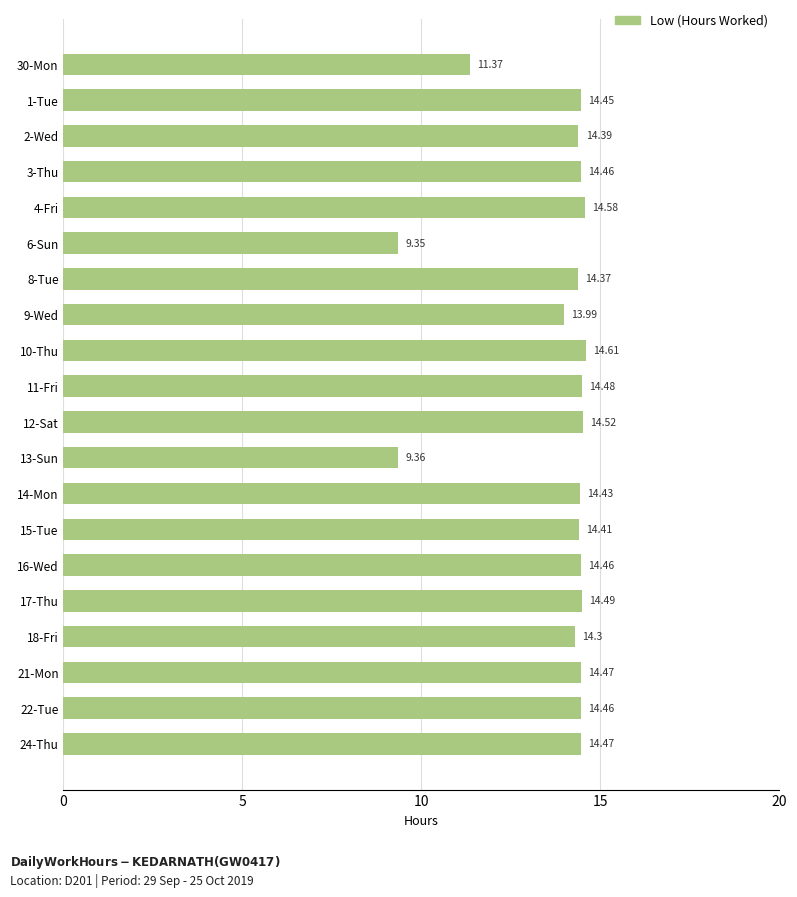

Between 6-Sun and 17-Thu, which is larger?

17-Thu